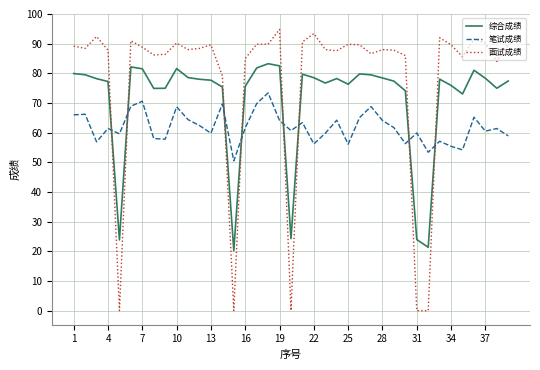

What is the maximum value for 笔试成绩?

73.4